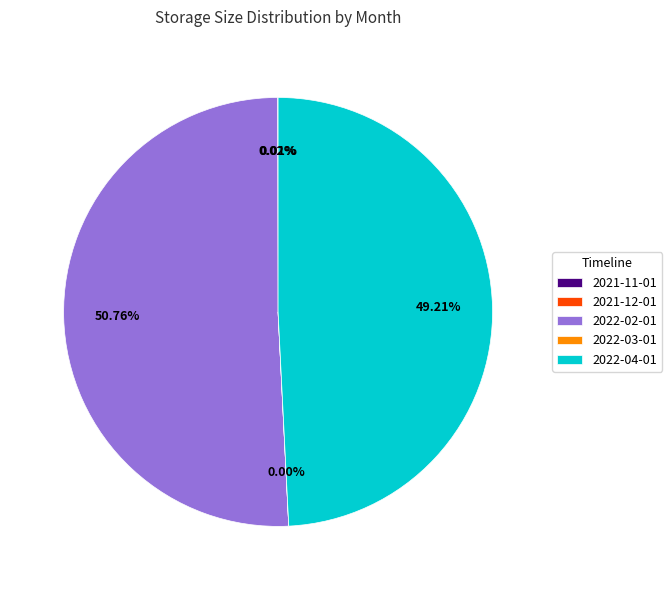

To the nearest percent, what is the average slice percentage?

20%